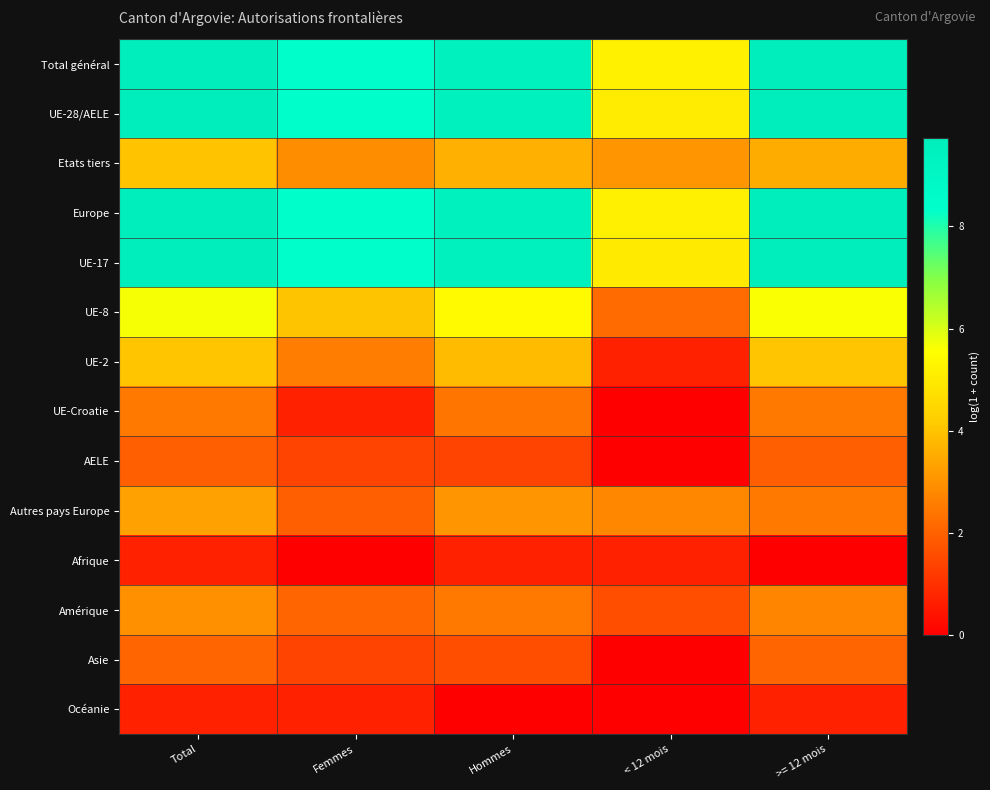

Reading left to right, list all the values displayed in this chart.

Total général: Total=9.7	Femmes=8.4	Hommes=9.4	< 12 mois=5.2	>= 12 mois=9.7
UE-28/AELE: Total=9.7	Femmes=8.4	Hommes=9.4	< 12 mois=5.1	>= 12 mois=9.7
Etats tiers: Total=4.0	Femmes=2.9	Hommes=3.6	< 12 mois=3.0	>= 12 mois=3.5
Europe: Total=9.7	Femmes=8.4	Hommes=9.4	< 12 mois=5.1	>= 12 mois=9.7
UE-17: Total=9.7	Femmes=8.4	Hommes=9.4	< 12 mois=5.0	>= 12 mois=9.7
UE-8: Total=5.6	Femmes=4.0	Hommes=5.4	< 12 mois=2.2	>= 12 mois=5.6
UE-2: Total=4.1	Femmes=2.6	Hommes=3.8	< 12 mois=0.7	>= 12 mois=4.0
UE-Croatie: Total=2.5	Femmes=0.7	Hommes=2.4	< 12 mois=0.0	>= 12 mois=2.5
AELE: Total=1.9	Femmes=1.4	Hommes=1.4	< 12 mois=0.0	>= 12 mois=1.9
Autres pays Europe: Total=3.3	Femmes=1.9	Hommes=3.0	< 12 mois=2.8	>= 12 mois=2.5
Afrique: Total=0.7	Femmes=0.0	Hommes=0.7	< 12 mois=0.7	>= 12 mois=0.0
Amérique: Total=2.9	Femmes=2.1	Hommes=2.5	< 12 mois=1.6	>= 12 mois=2.7
Asie: Total=2.1	Femmes=1.4	Hommes=1.6	< 12 mois=0.0	>= 12 mois=2.1
Océanie: Total=0.7	Femmes=0.7	Hommes=0.0	< 12 mois=0.0	>= 12 mois=0.7